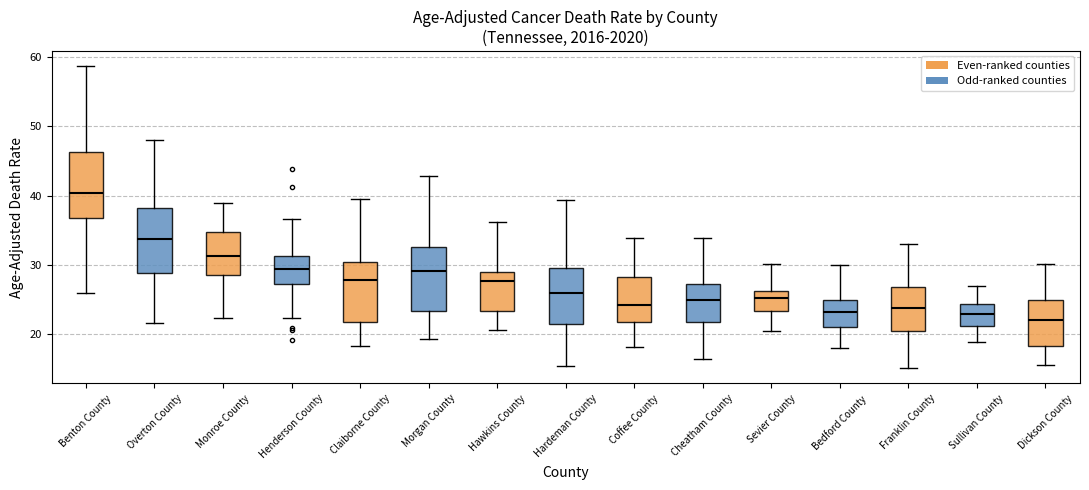

Reading left to right, transcribe this box plot: for each box, give where its median line is, the range the box spans, and where its two whiskers end, as read against the y-axis. The values are not printed on the chart, so give them approximately, as read against the axis.

Benton County: median 40, box 37 to 46, whiskers 26 to 59
Overton County: median 34, box 29 to 38, whiskers 22 to 48
Monroe County: median 31, box 29 to 35, whiskers 22 to 39
Henderson County: median 29, box 27 to 31, whiskers 22 to 37
Claiborne County: median 28, box 22 to 30, whiskers 18 to 40
Morgan County: median 29, box 23 to 33, whiskers 19 to 43
Hawkins County: median 28, box 23 to 29, whiskers 21 to 36
Hardeman County: median 26, box 22 to 30, whiskers 16 to 39
Coffee County: median 24, box 22 to 28, whiskers 18 to 34
Cheatham County: median 25, box 22 to 27, whiskers 17 to 34
Sevier County: median 25, box 23 to 26, whiskers 20 to 30
Bedford County: median 23, box 21 to 25, whiskers 18 to 30
Franklin County: median 24, box 20 to 27, whiskers 15 to 33
Sullivan County: median 23, box 21 to 24, whiskers 19 to 27
Dickson County: median 22, box 18 to 25, whiskers 16 to 30